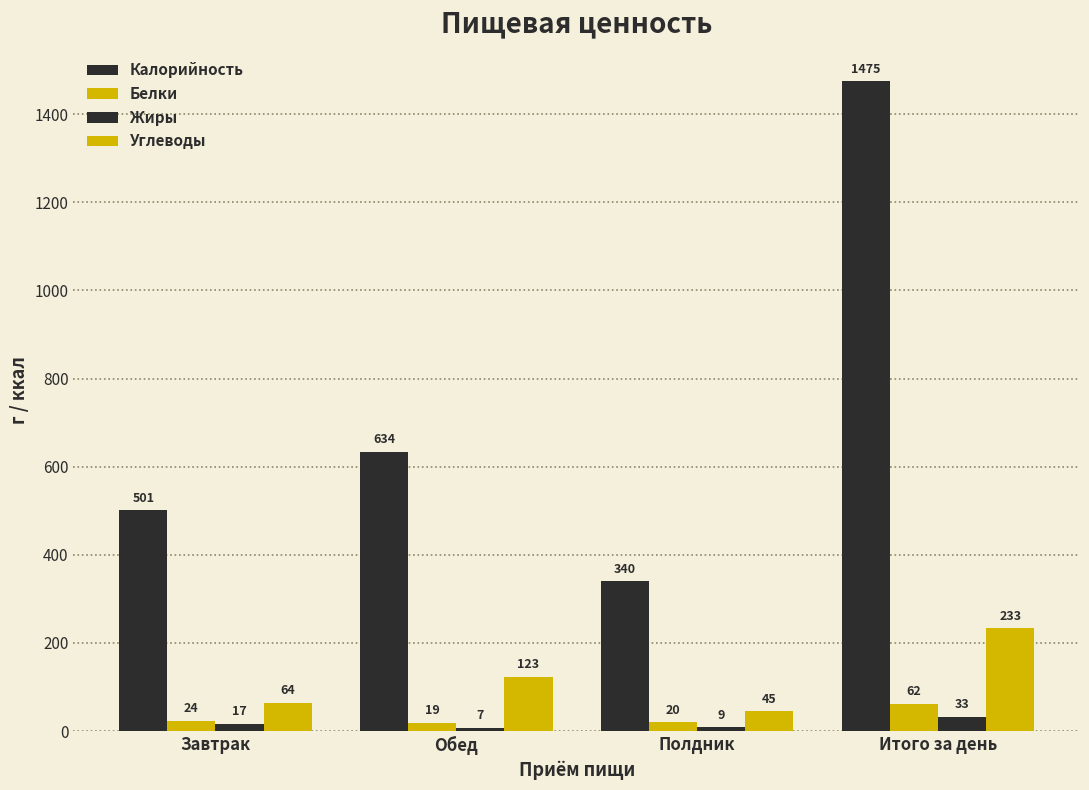

What is the value of the Жиры bar at the 1st from the left?

17